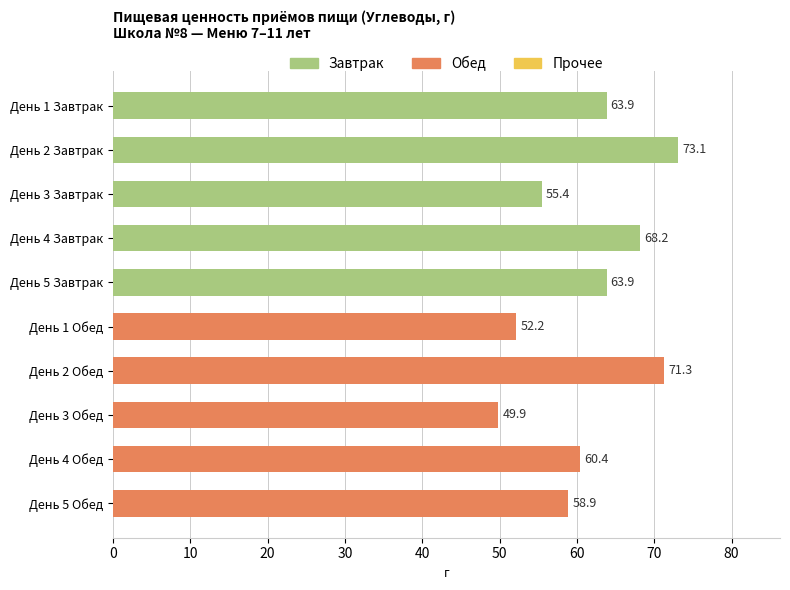

What is the change in value from День 2 Обед to День 5 Обед?

-12.4